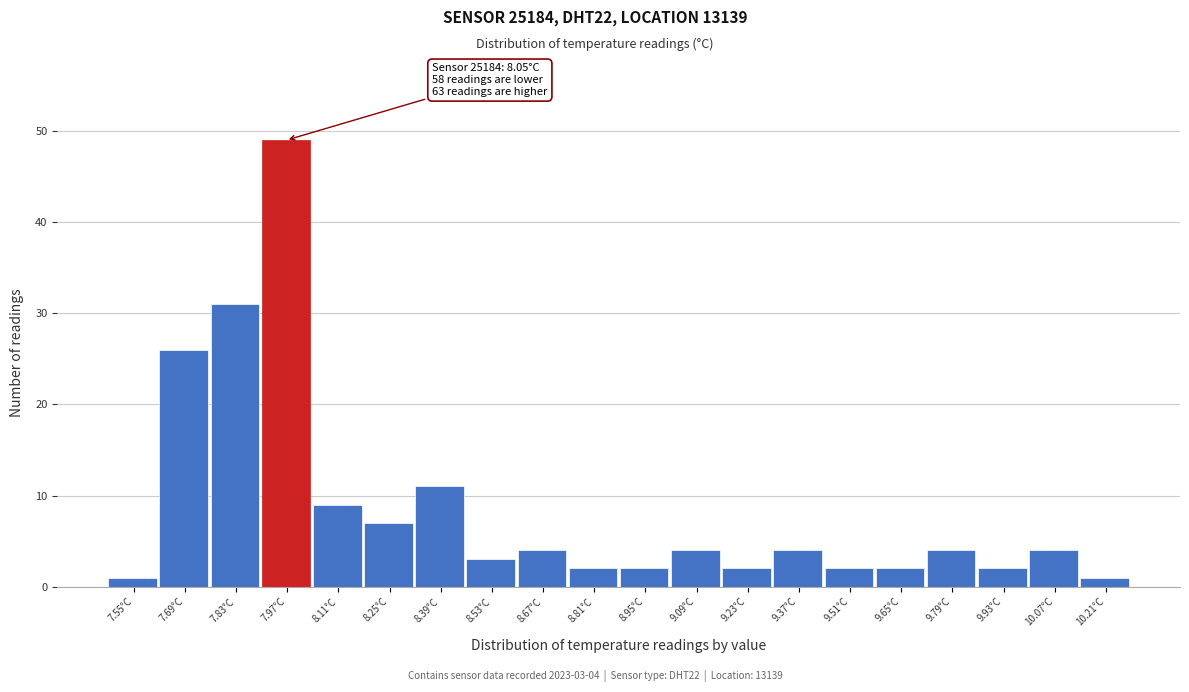

Reading left to right, transcribe all the data shown in this chart.

1	26	31	49	9	7	11	3	4	2	2	4	2	4	2	2	4	2	4	1